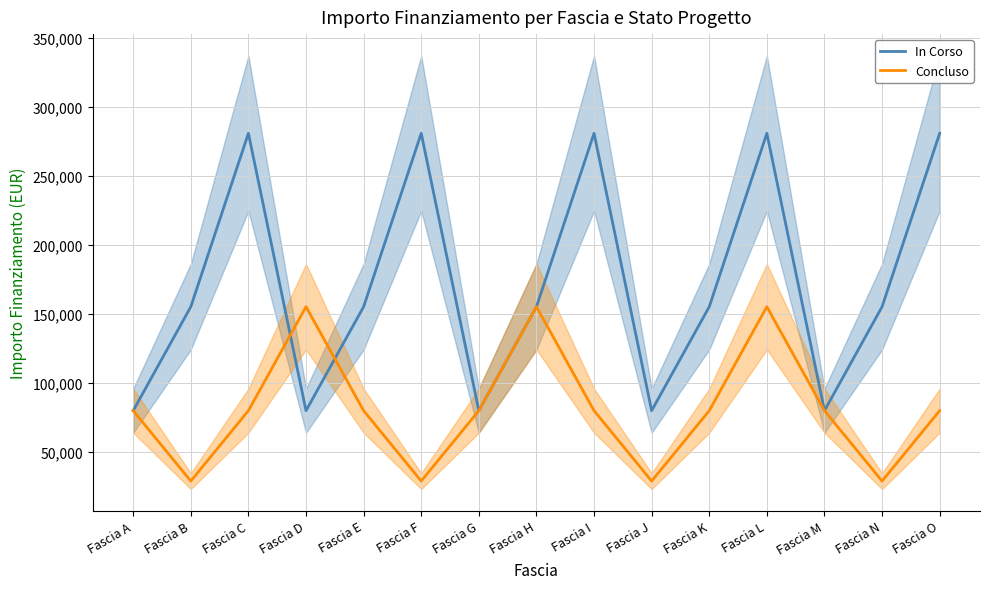

Which has a higher value, Fascia H or Fascia O?

Fascia O